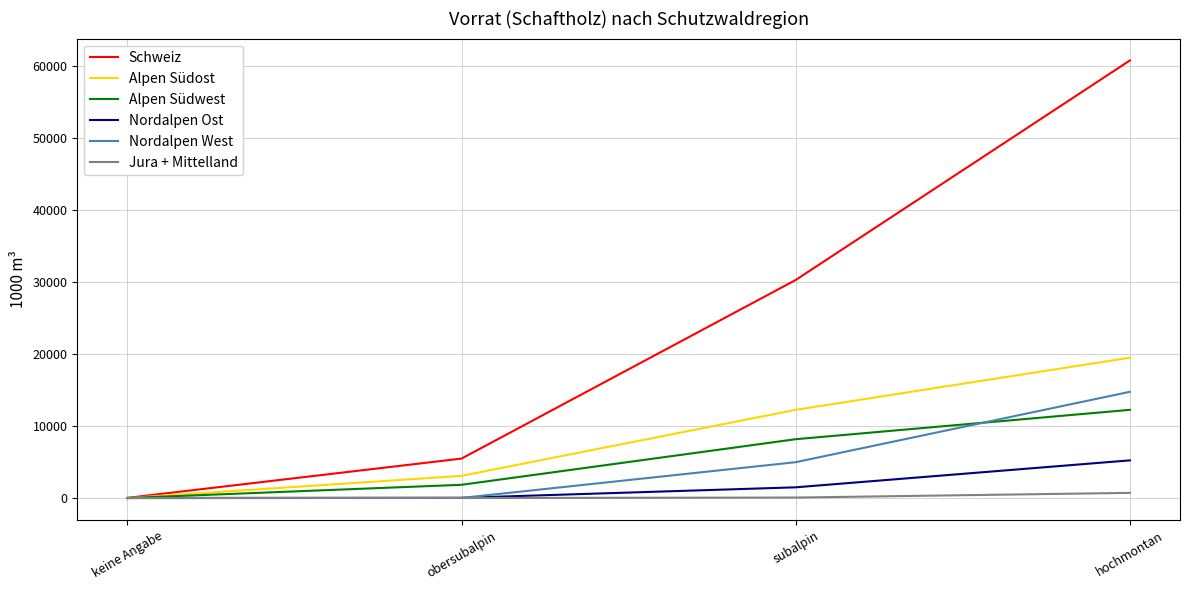

At which label is Nordalpen West closest to 7369?

subalpin